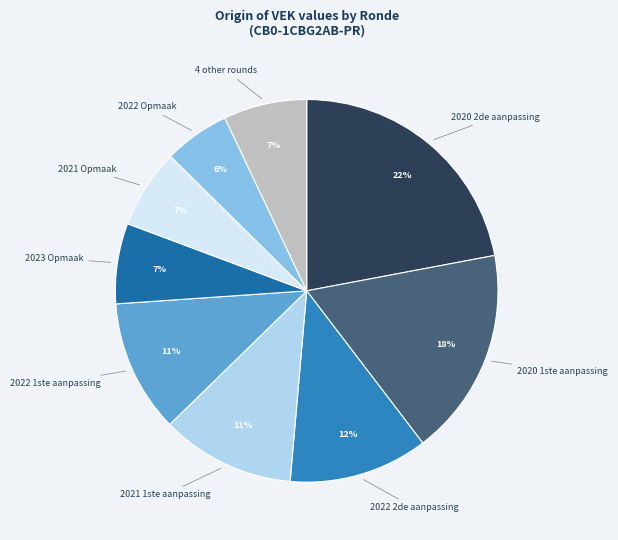

True or false: 2023 Opmaak accounts for 7% of the total.

True